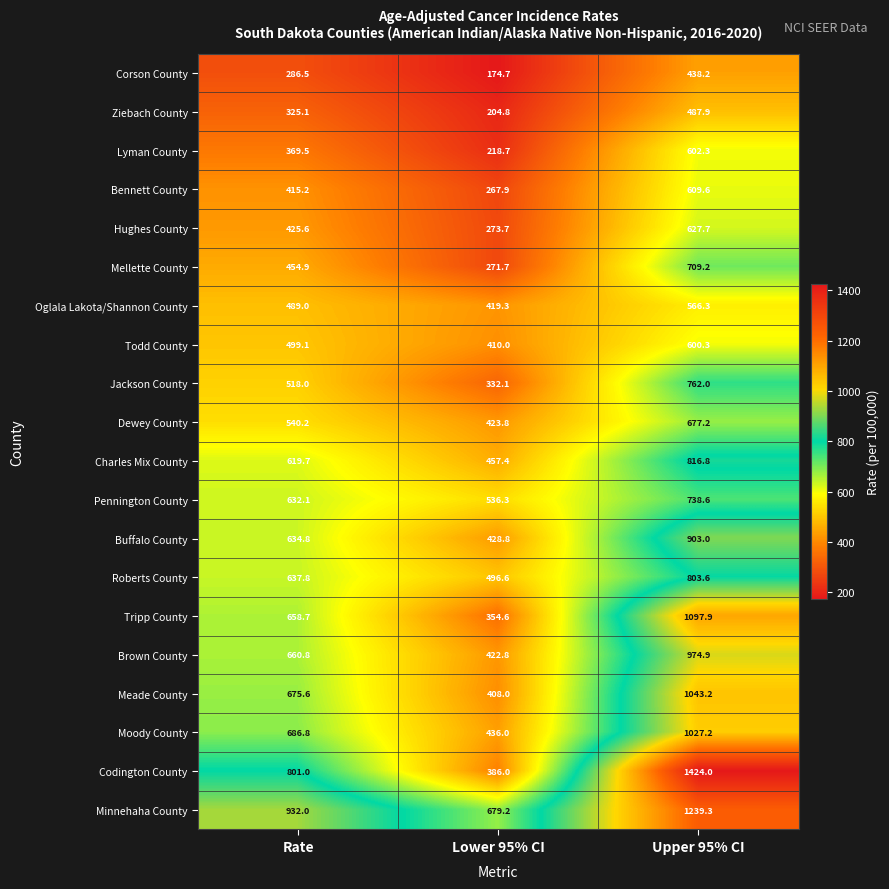

Rank the series at Rate from lowest to highest value.

Corson County, Ziebach County, Lyman County, Bennett County, Hughes County, Mellette County, Oglala Lakota/Shannon County, Todd County, Jackson County, Dewey County, Charles Mix County, Pennington County, Buffalo County, Roberts County, Tripp County, Brown County, Meade County, Moody County, Codington County, Minnehaha County